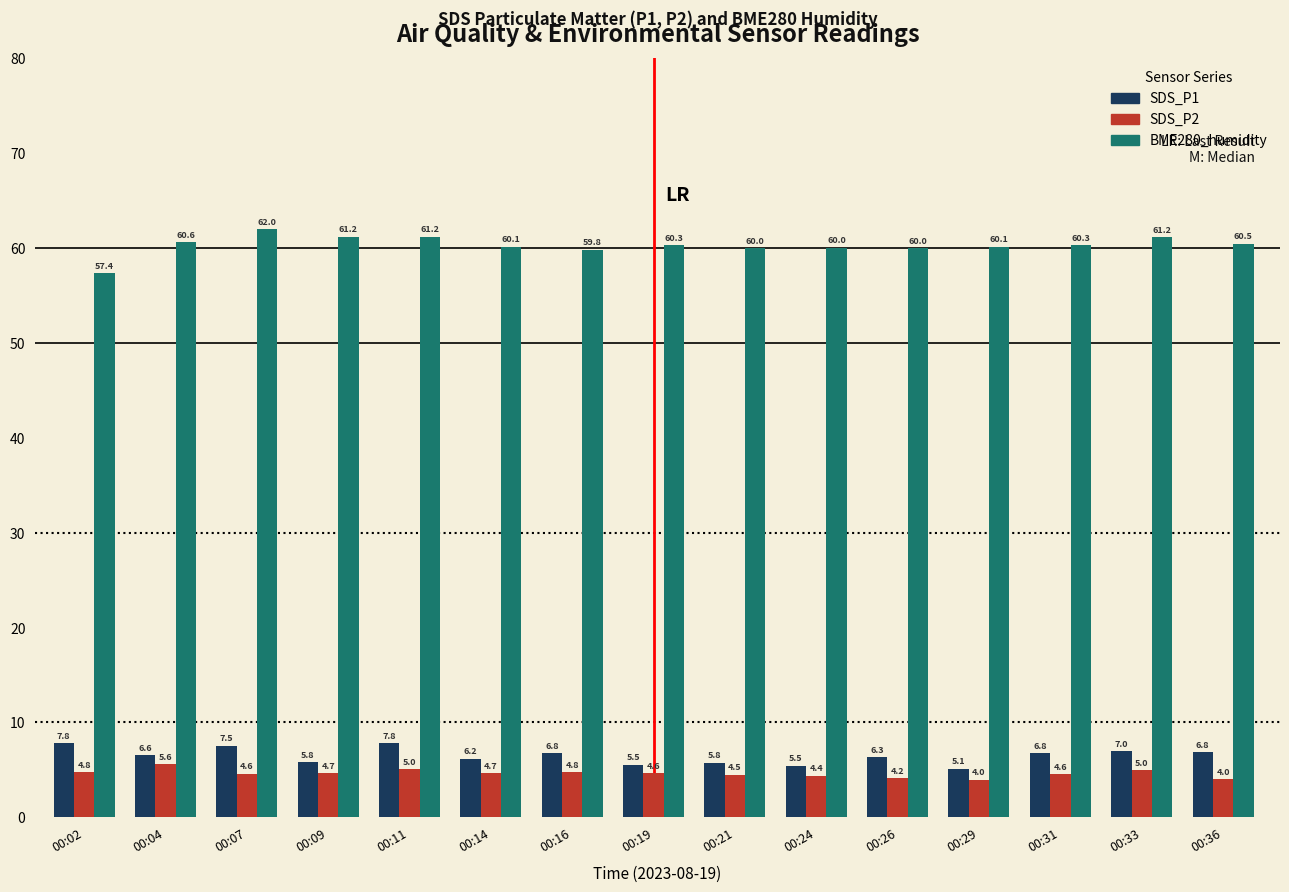

Which category has the highest value across all series?

00:07